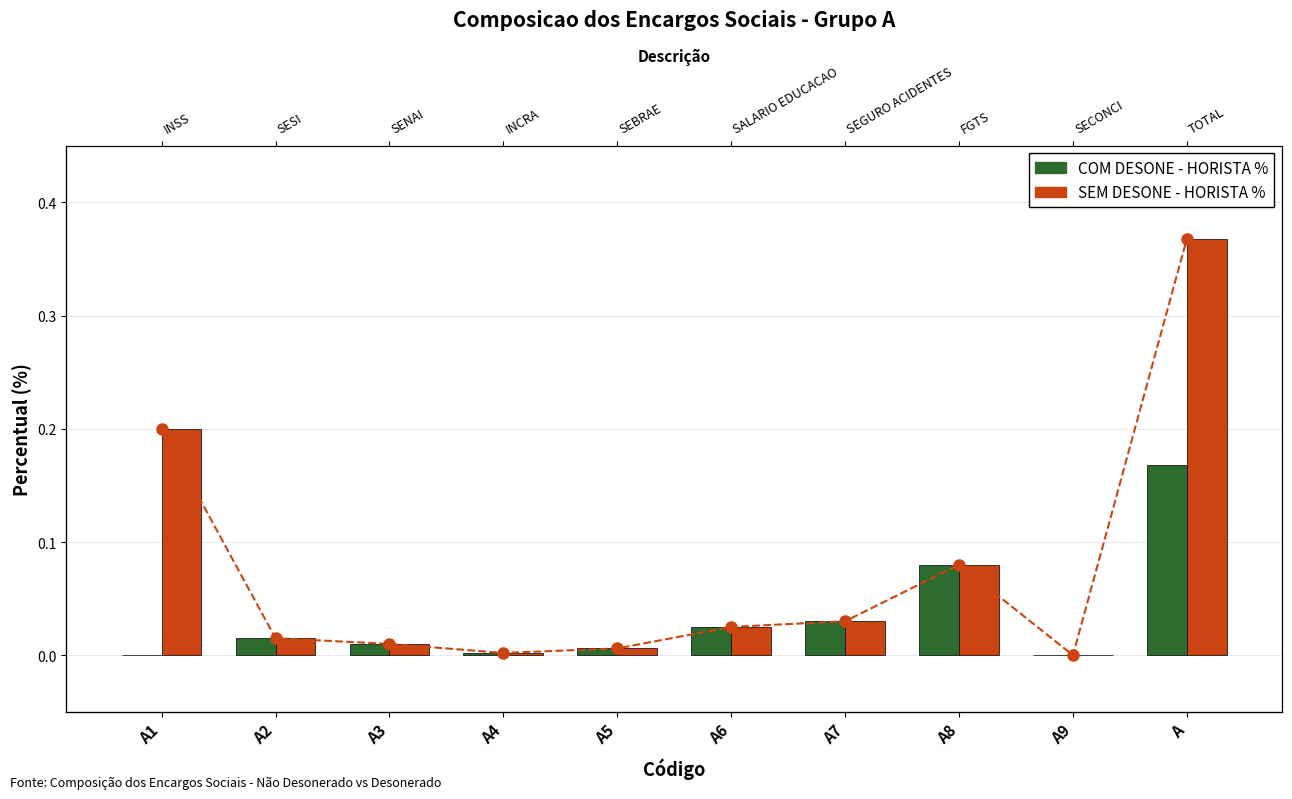

How many distinct data groups are displayed?

2